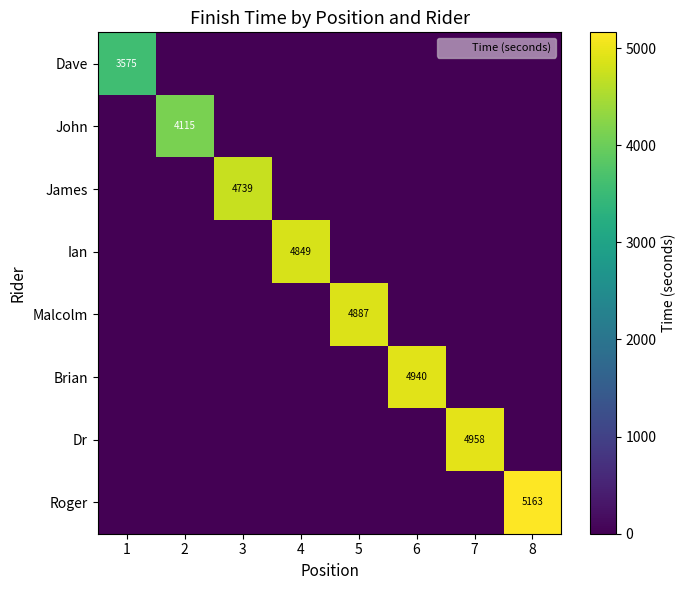

The value of Ian at 3 is 0. True or false?

True